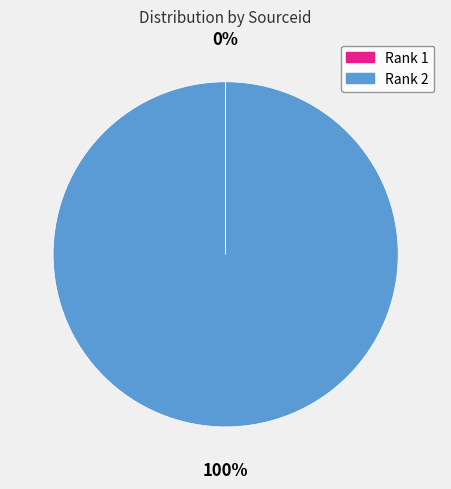

What is the majority slice?

Rank 2